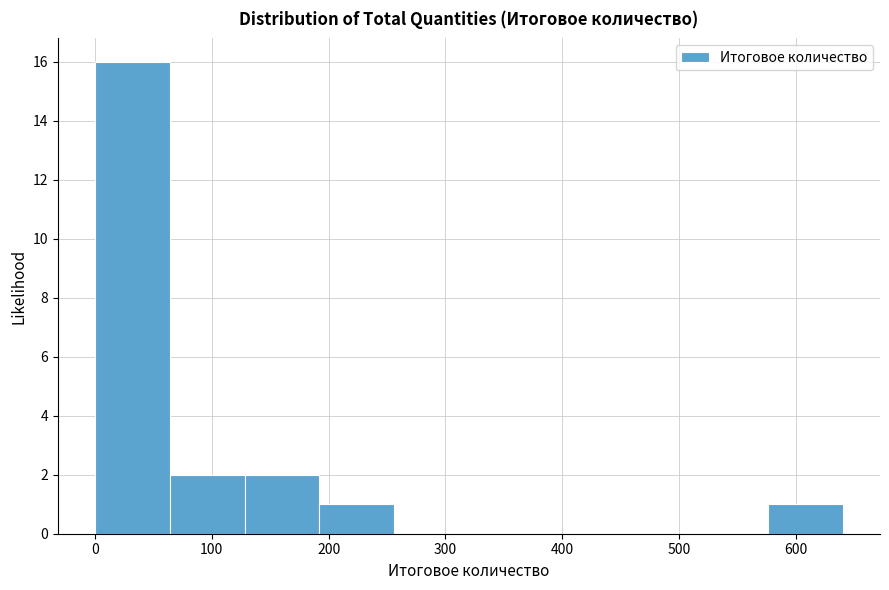

Reading left to right, list every bar in this chart as the range it spans on the x-axis followed by its height. Neither the bar edges nor the heights are printed on the chart, so give them approximately, as read against the axes.

0 to 60: 16
60 to 130: 2
130 to 190: 2
190 to 260: 1
260 to 320: 0
320 to 380: 0
380 to 450: 0
450 to 510: 0
510 to 580: 0
580 to 640: 1